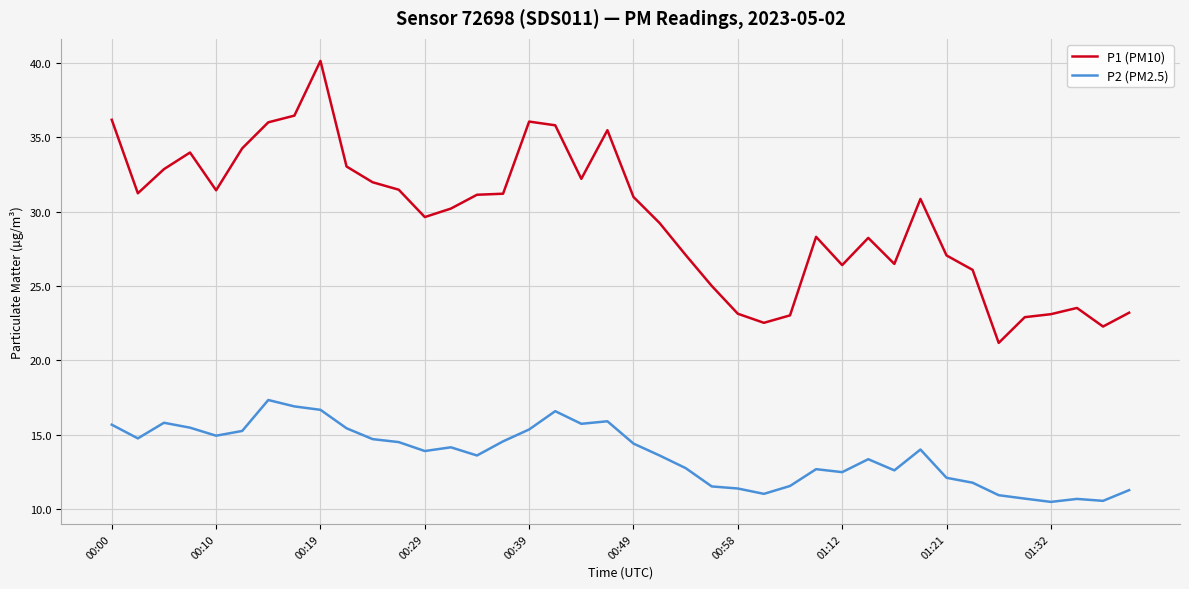

True or false: P2 (PM2.5) has more than 0 interior local peaks.

True